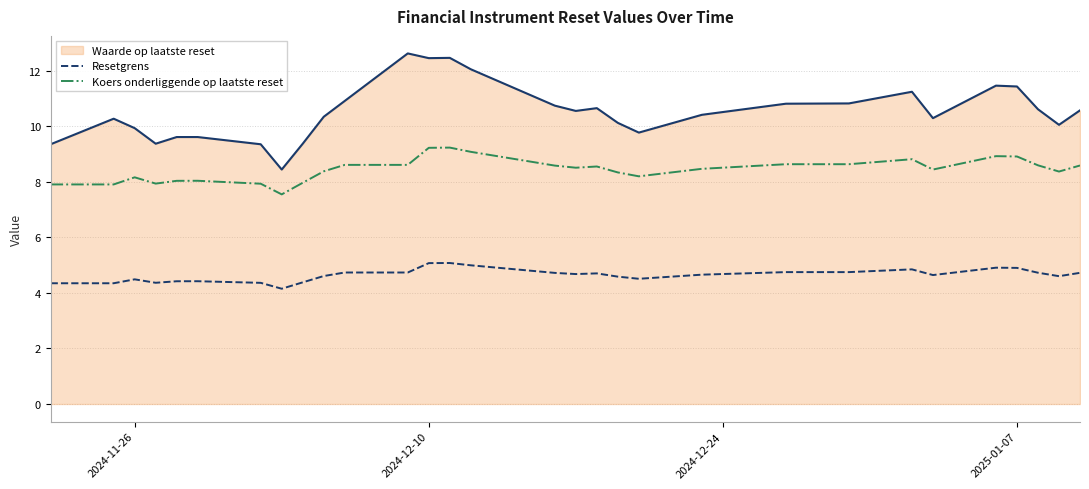

Which series has the widest spread of values?

Waarde op laatste reset